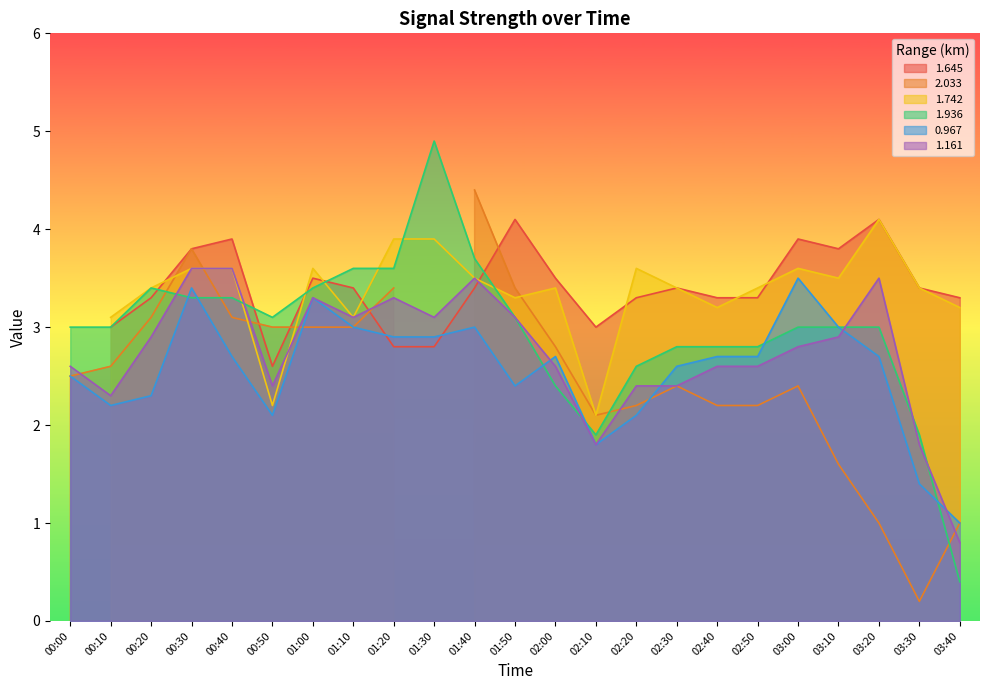

What is the lowest value of the 1.936 series?

0.4